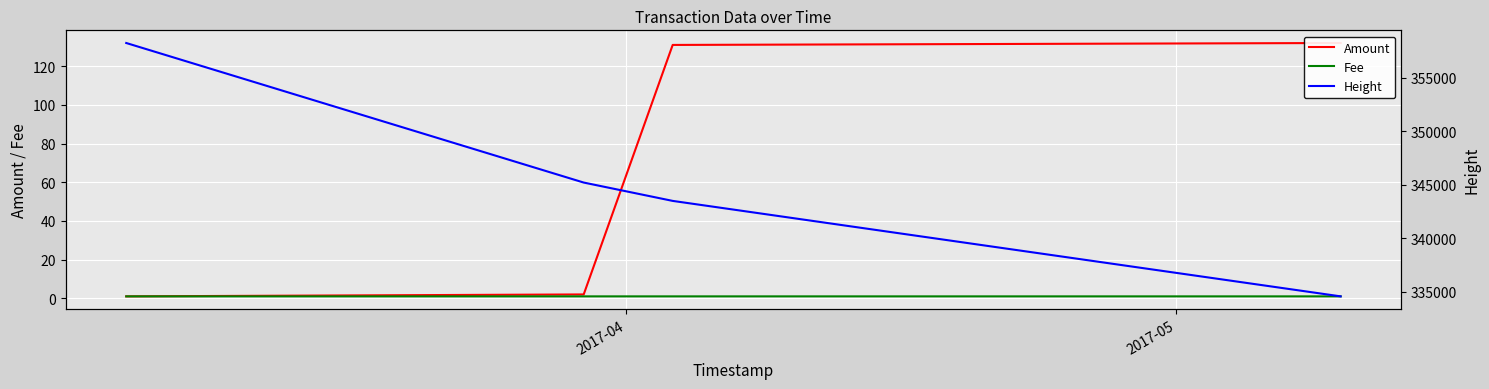

Read the Fee value at 2017-05.

1.0